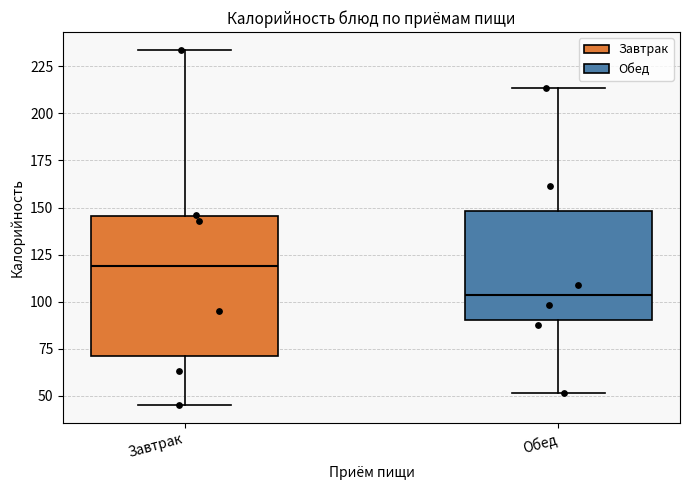

Which box's median line is the highest?

Завтрак